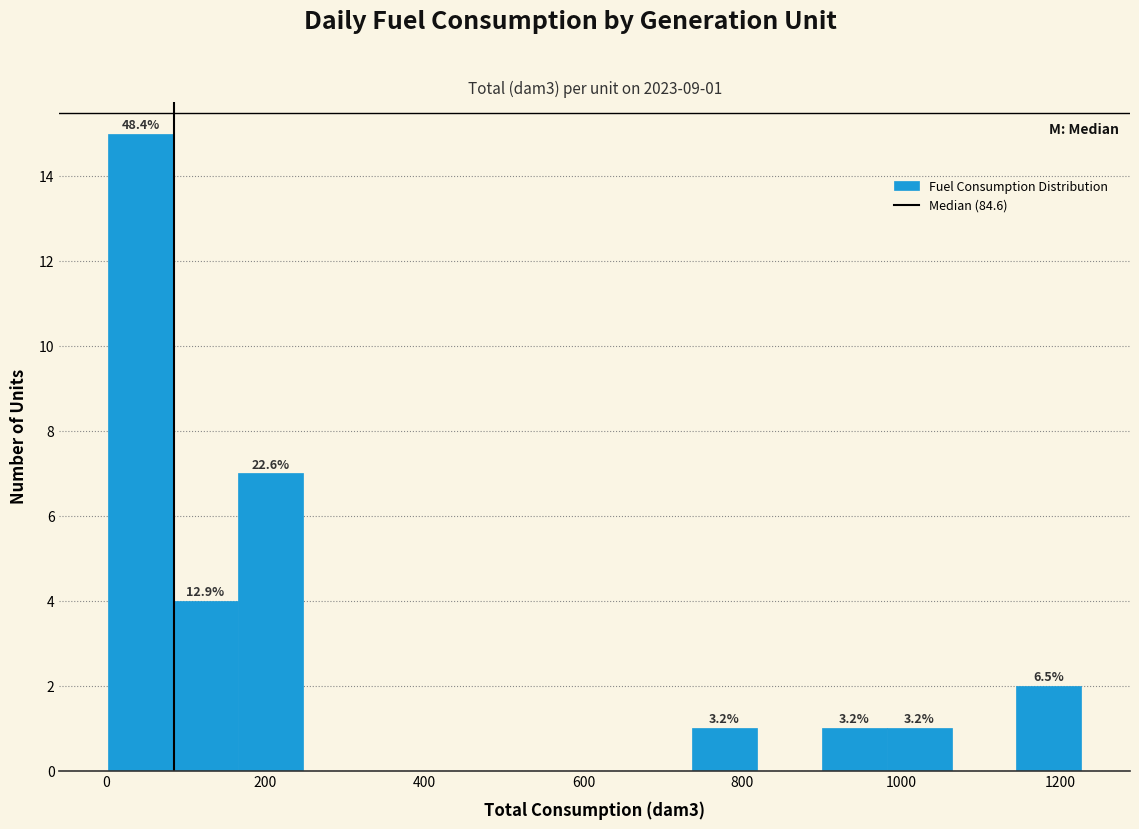

Over which range of the x-axis is the bar tallest?

0 to 80